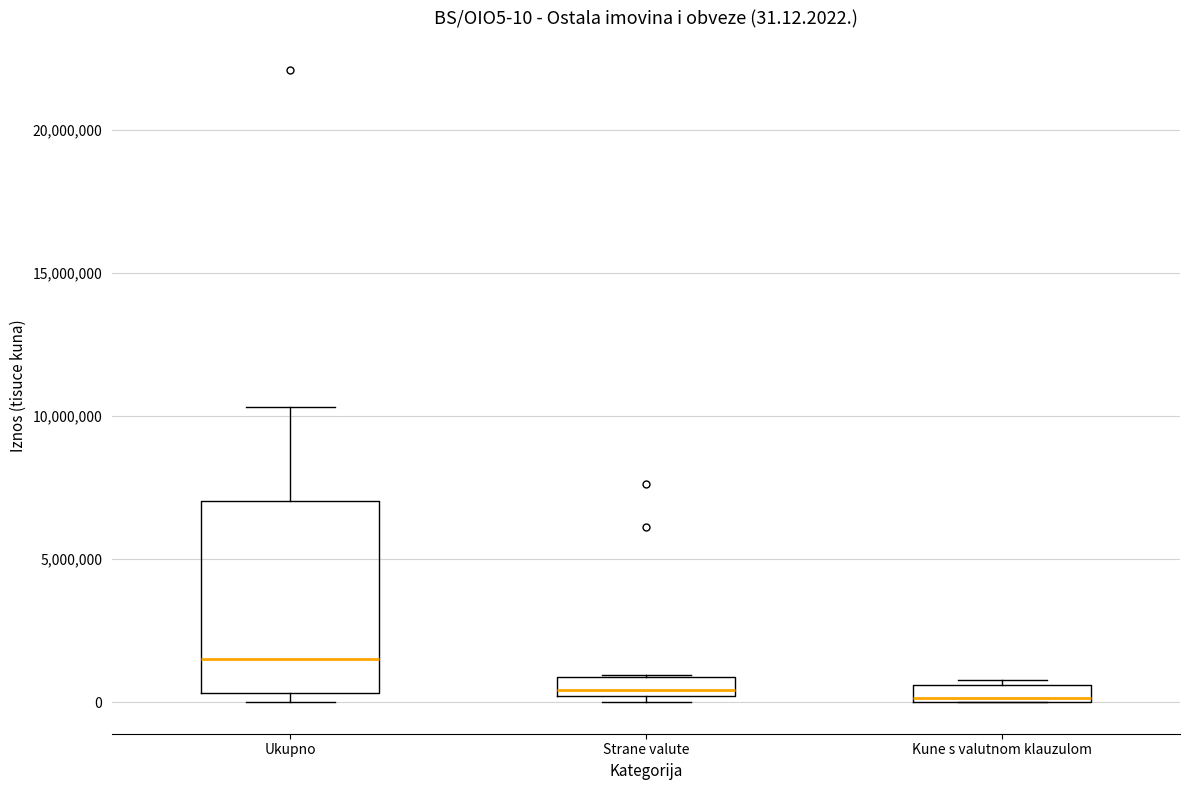

Comparing the boxes themselves (not the whiskers), which one is the tallest?

Ukupno